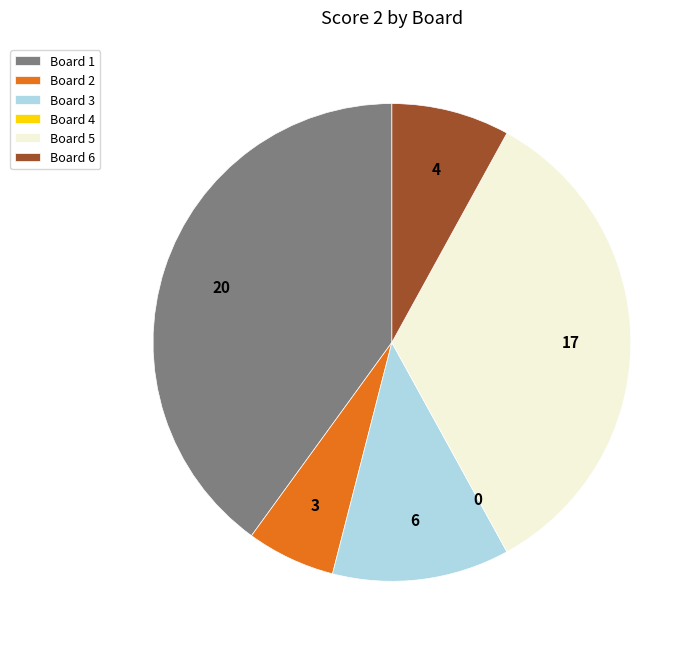

Is the sum of Board 5 and Board 6 greater than half?

No